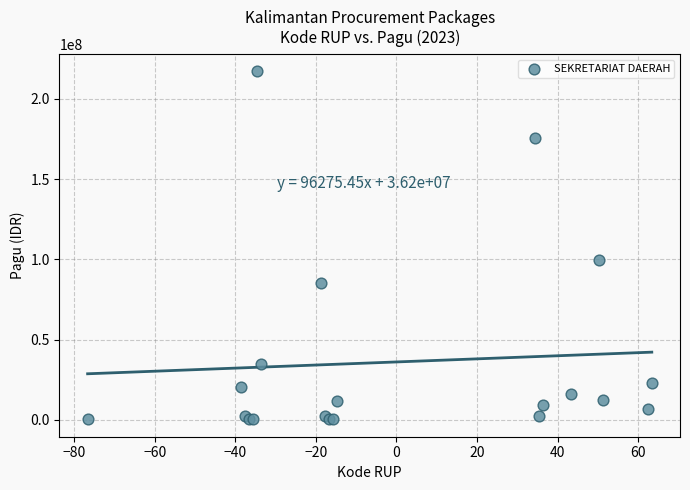

What Y value in the scatter plot is closest to 108800000?

99958000